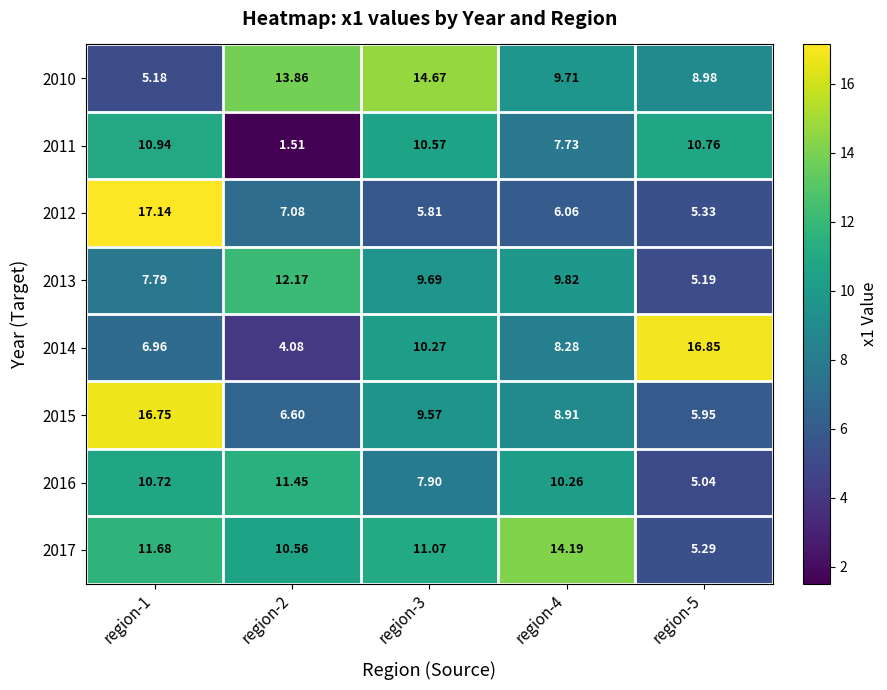

Rank the series at region-4 from highest to lowest value.

2017, 2016, 2013, 2010, 2015, 2014, 2011, 2012